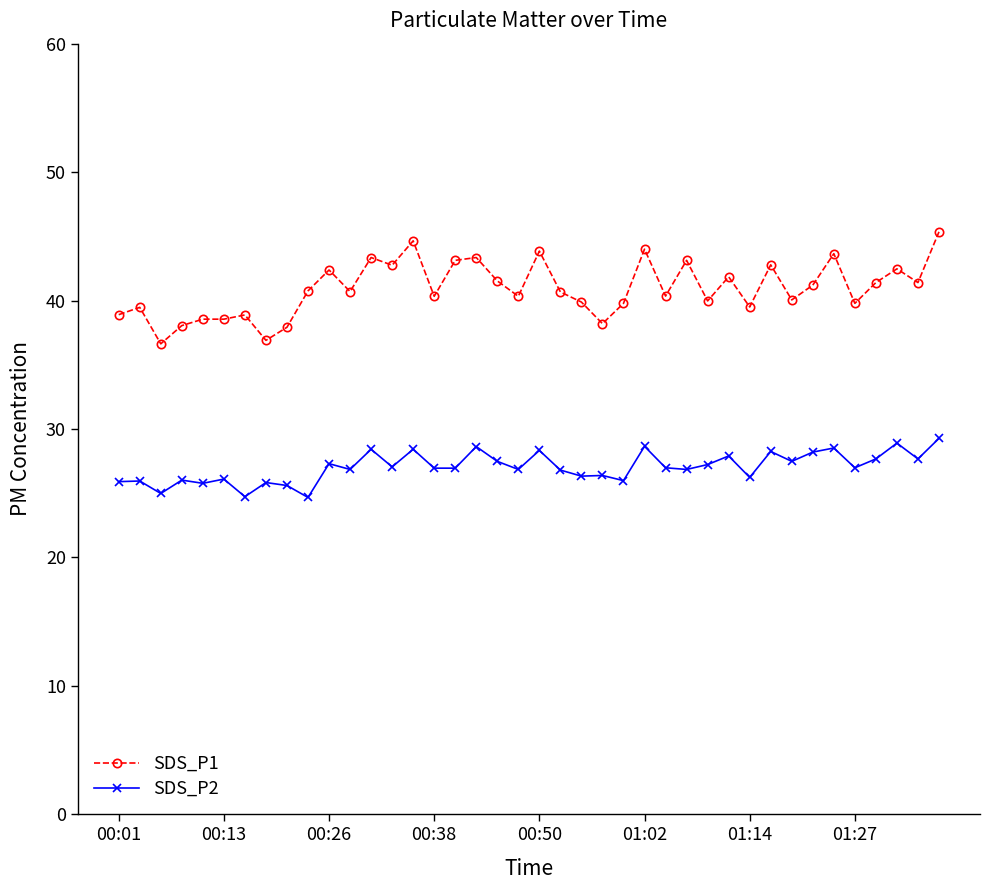

Which series has the largest total across all categories?

SDS_P1